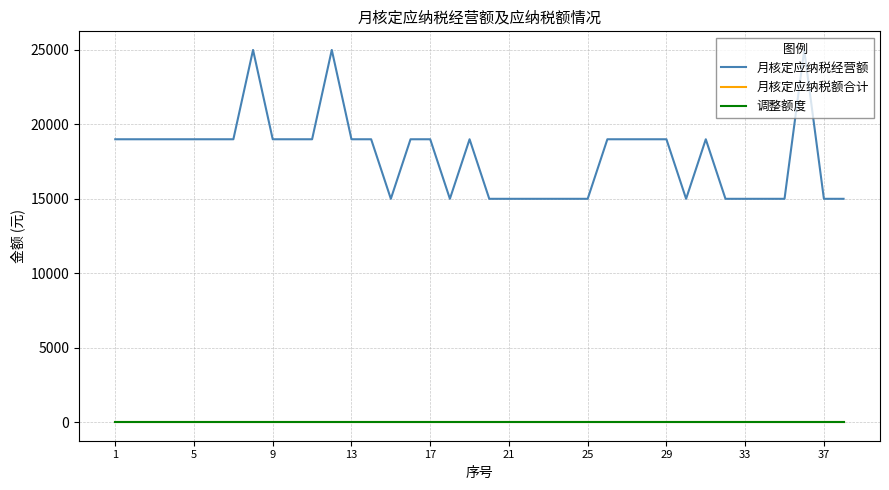

What is the value of the 月核定应纳税经营额 point at the 27th from the left?

19000